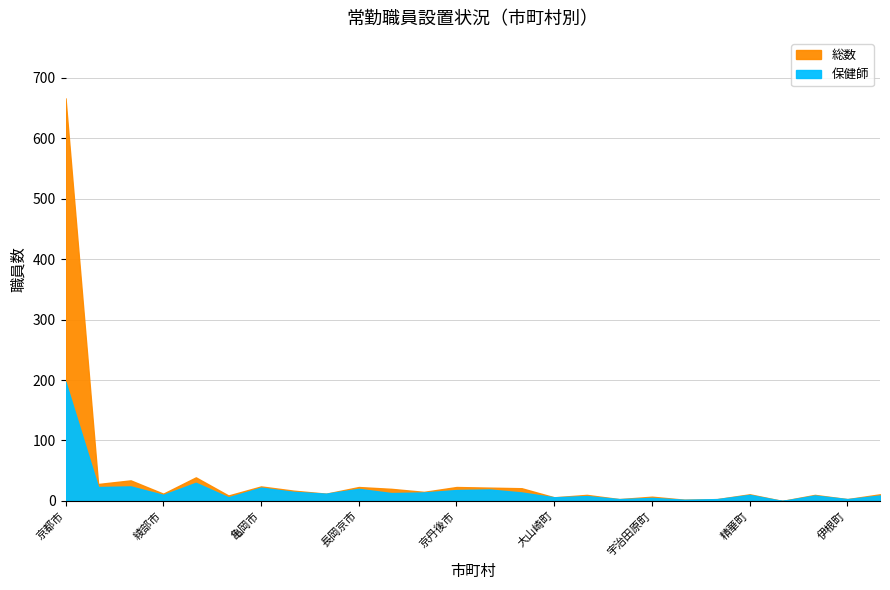

Rank the categories by 総数 value from highest to lowest.

京都市, 宇治市, 舞鶴市, 福知山市, 亀岡市, 長岡京市, 京丹後市, 南丹市, 木津川市, 八幡市, 城陽市, 京田辺市, 綾部市, 向日市, 精華町, 与謝野町, 久御山町, 京丹波町, 宮津市, 宇治田原町, 大山崎町, 井手町, 和束町, 伊根町, 笠置町, 南山城村